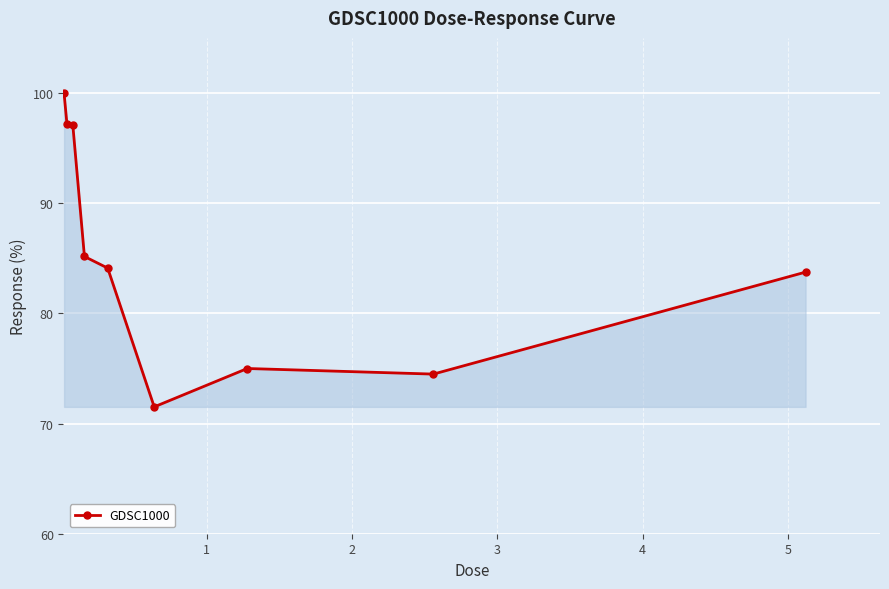

What is the smallest value displayed?

71.5